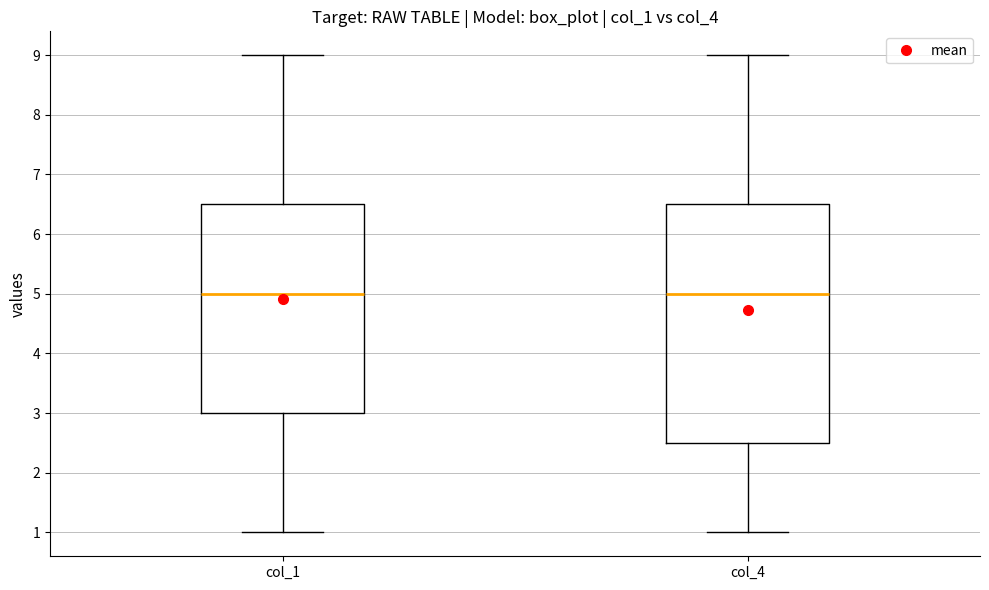

Reading left to right, read every box against the y-axis: the position of its median line, the range the box covers, and the ends of its whiskers. The values are not printed on the chart, so give them approximately, as read against the axis.

col_1: median 5.0, box 3.0 to 6.5, whiskers 1.0 to 9.0
col_4: median 5.0, box 2.5 to 6.5, whiskers 1.0 to 9.0